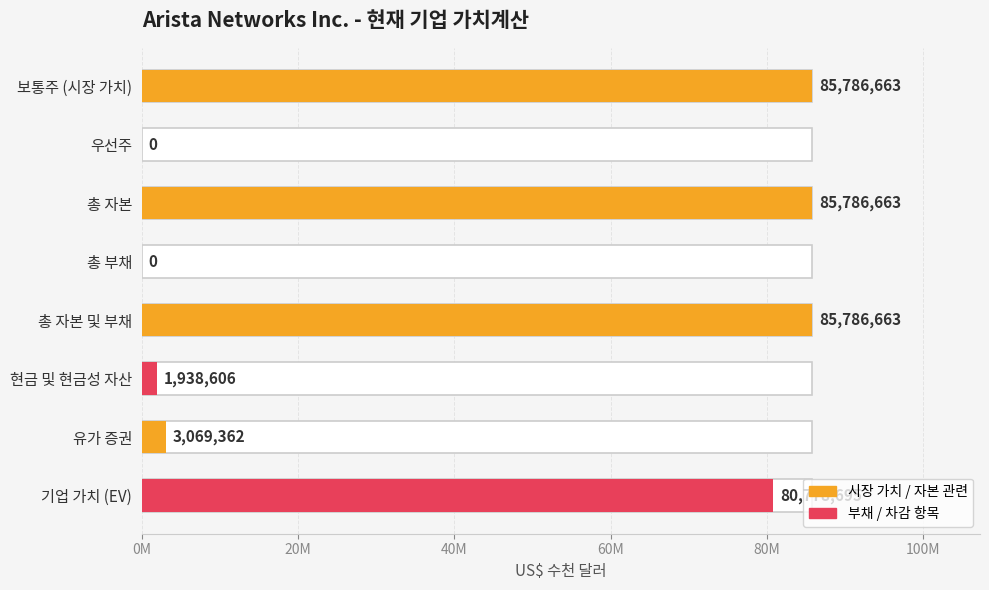

True or false: the data shows -56251803 at 총 부채.

False